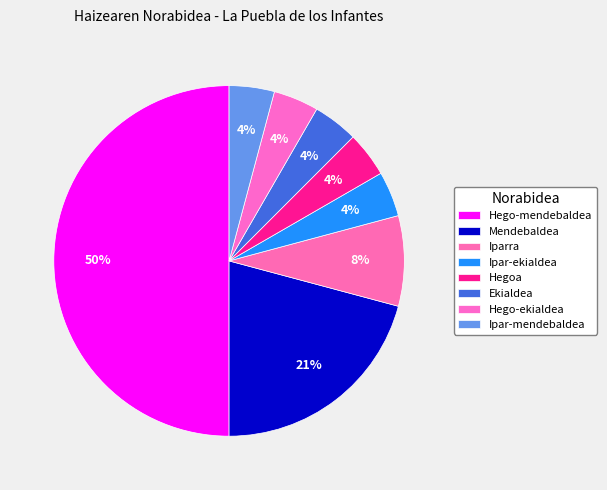

How many segments does this pie chart have?

8